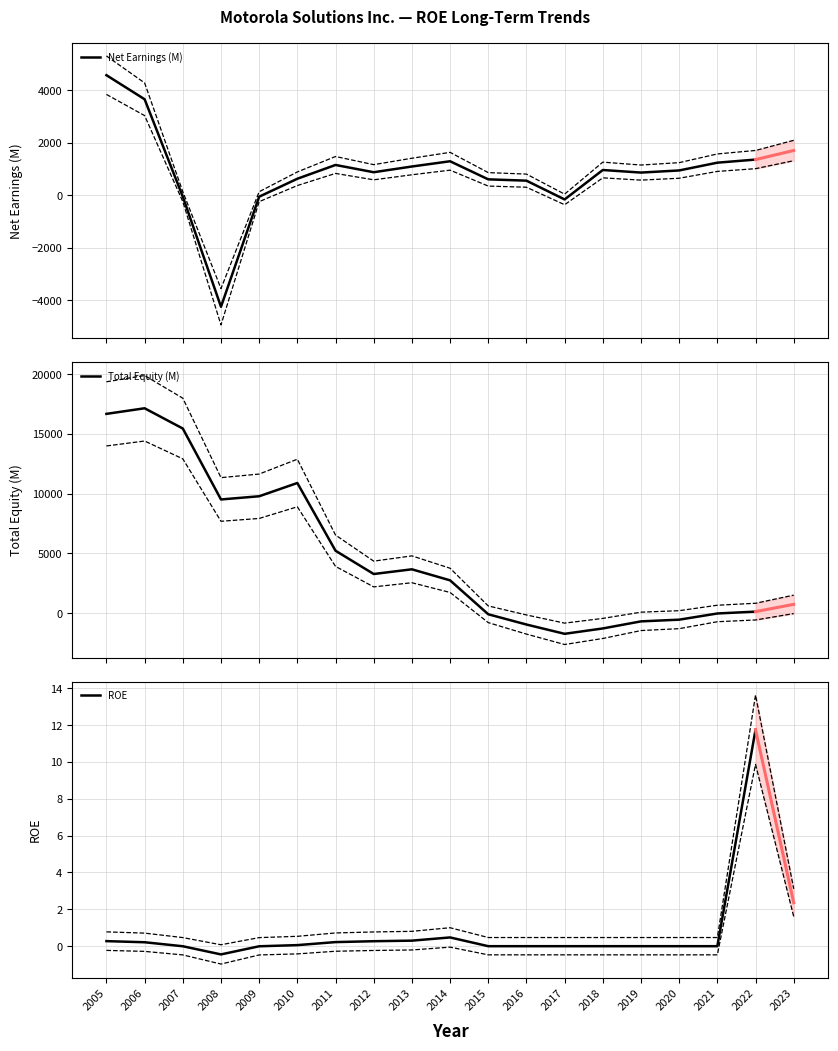

The ROE series shows 0.3 at 2012. True or false?

True